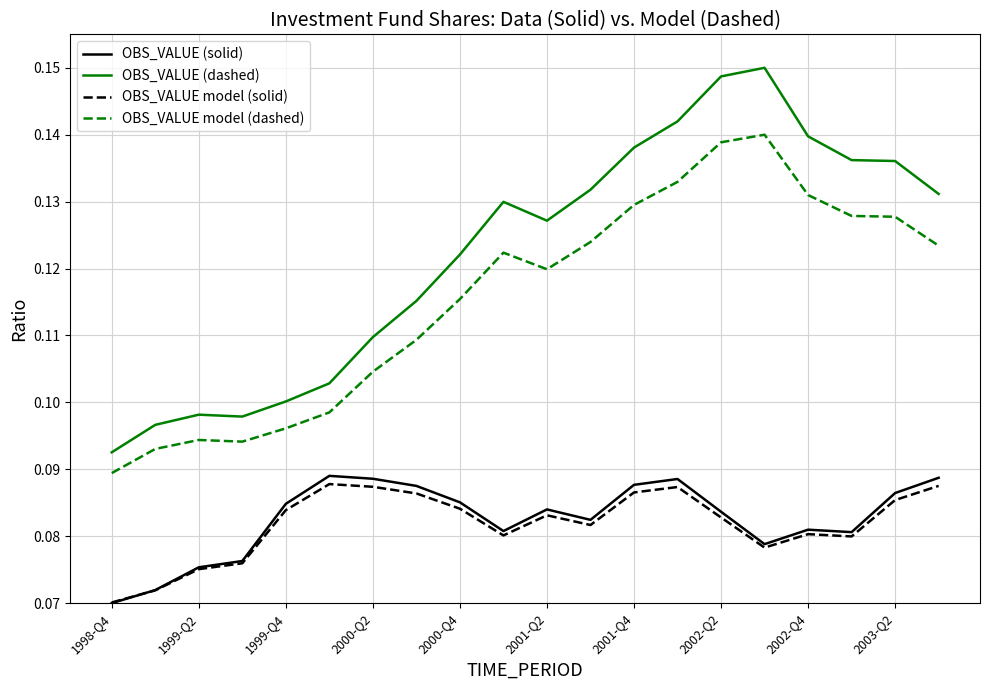

True or false: OBS_VALUE (dashed) and OBS_VALUE model (dashed) cross at least once.

False